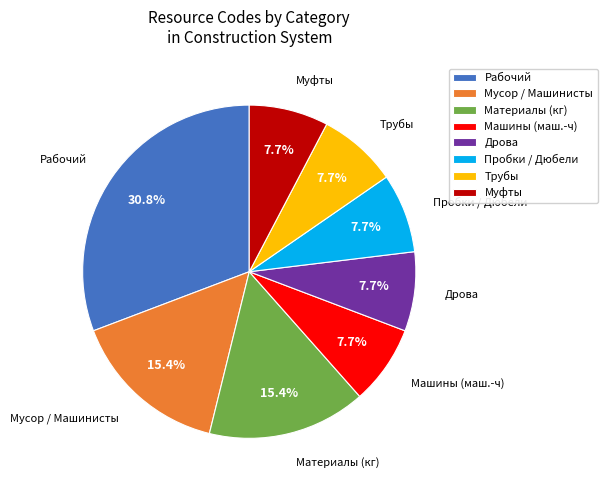

How many segments does this pie chart have?

8